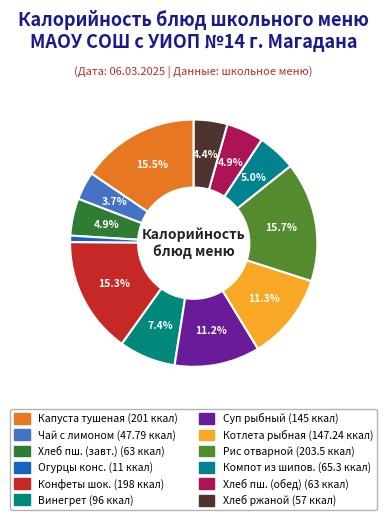

Is there any slice that represents more than half of the pie?

No